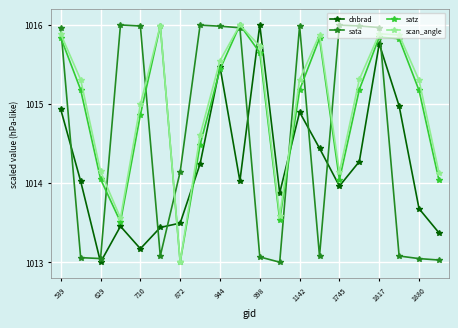

True or false: scan_angle has more than 2 interior local peaks.

True